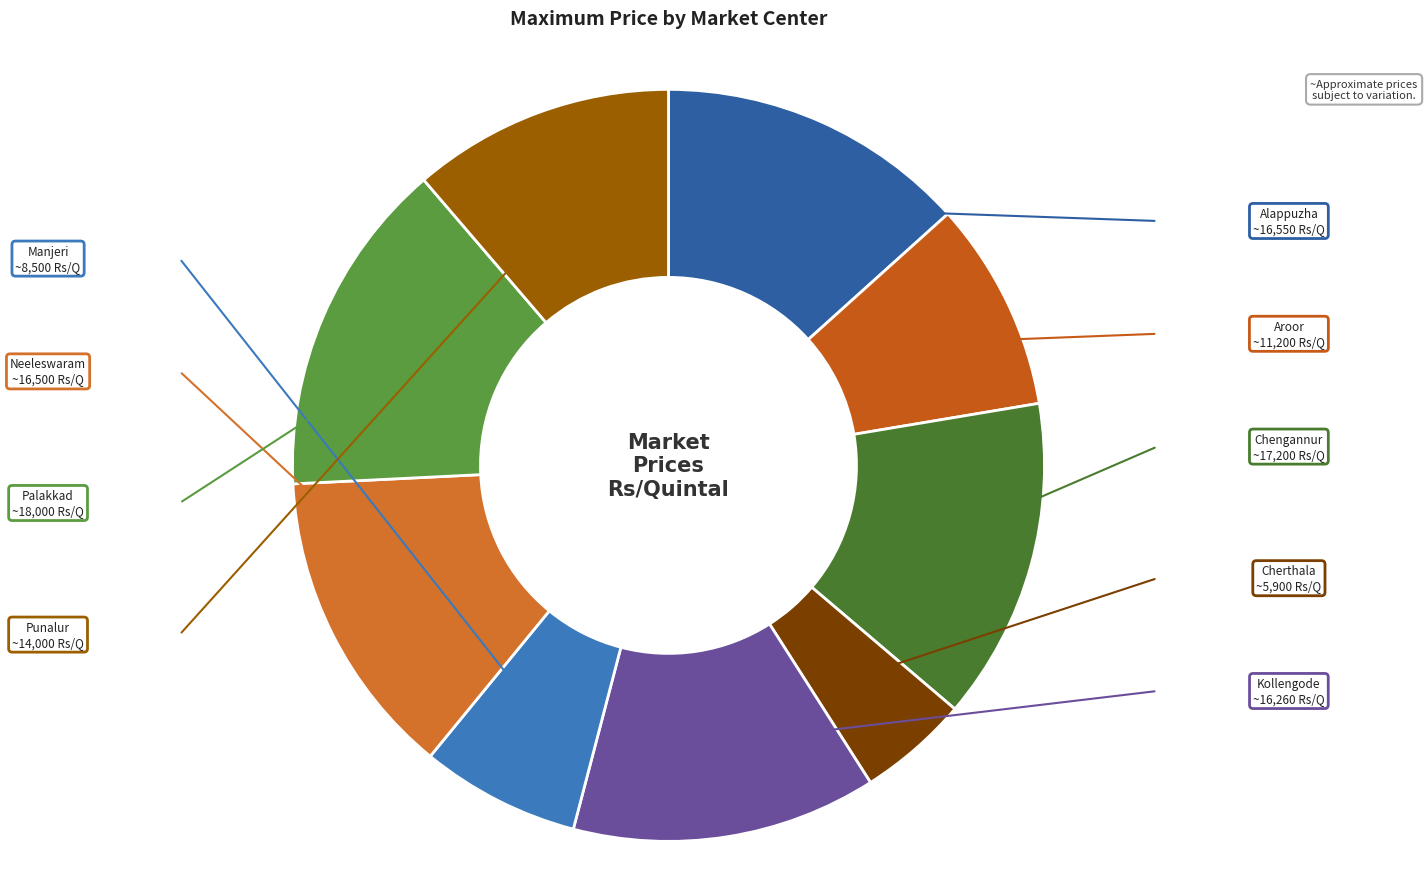

Which slice is the smallest?

Cherthala